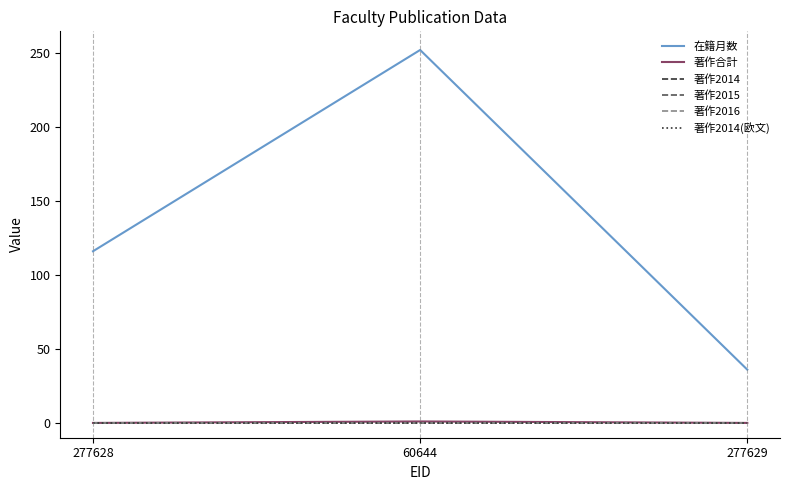

Reading right to left, extract all data points from this chart.

在籍月数: 36	252	116
著作合計: 0	1	0
著作2014: 0	0	0
著作2015: 0	0	0
著作2016: 0	0	0
著作2014(欧文): 0	0	0